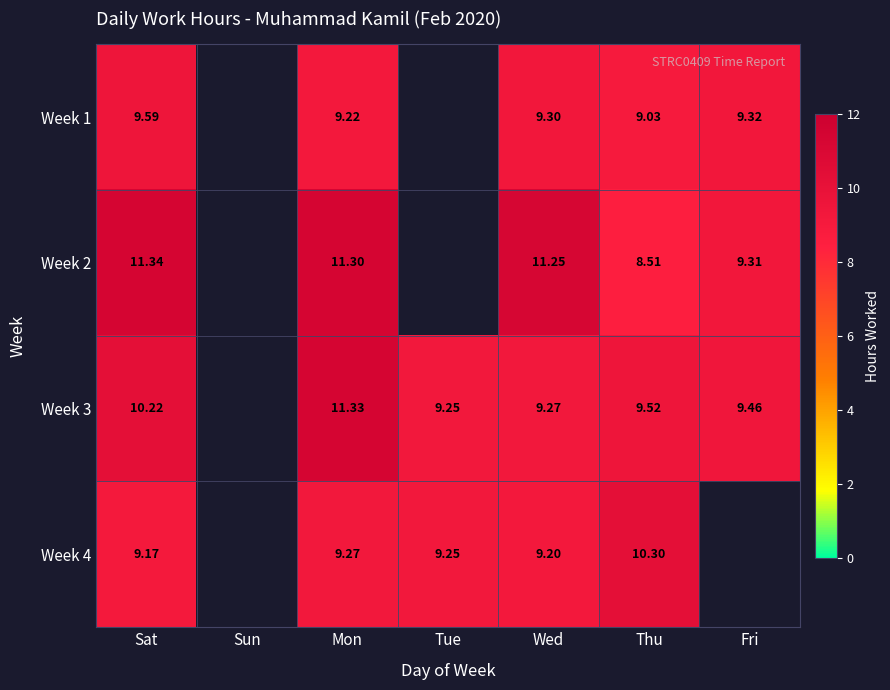

Is the value of Week 1 at Thu greater than the value of Week 4 at Thu?

No